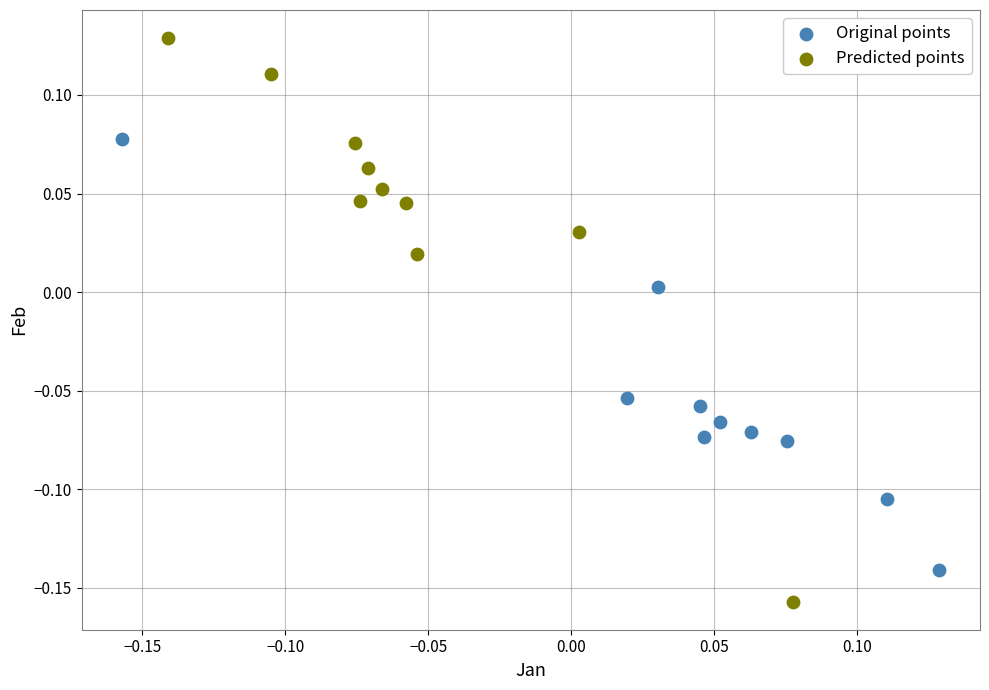

Which series contains the lowest Y value?

Predicted points